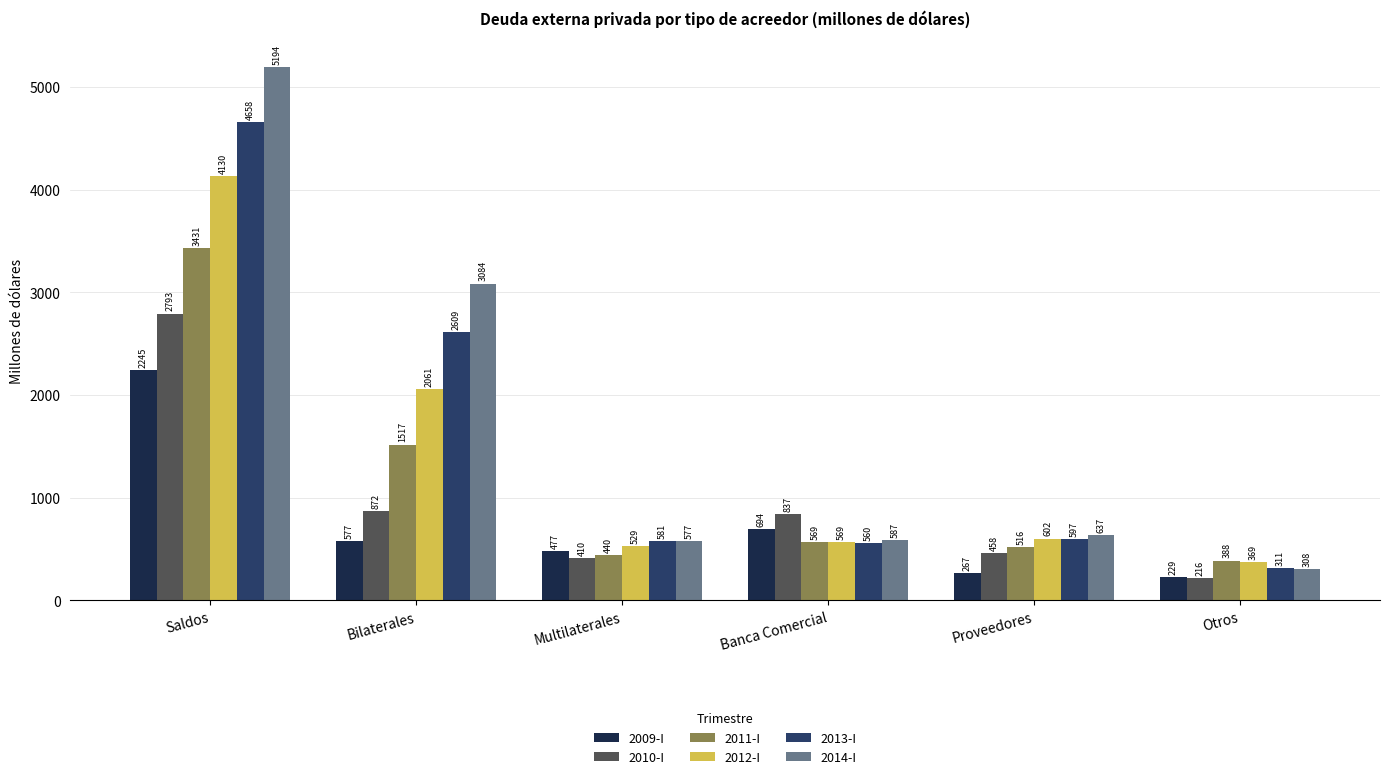

Between Saldos and Multilaterales, which series saw the biggest shift?

2014-I